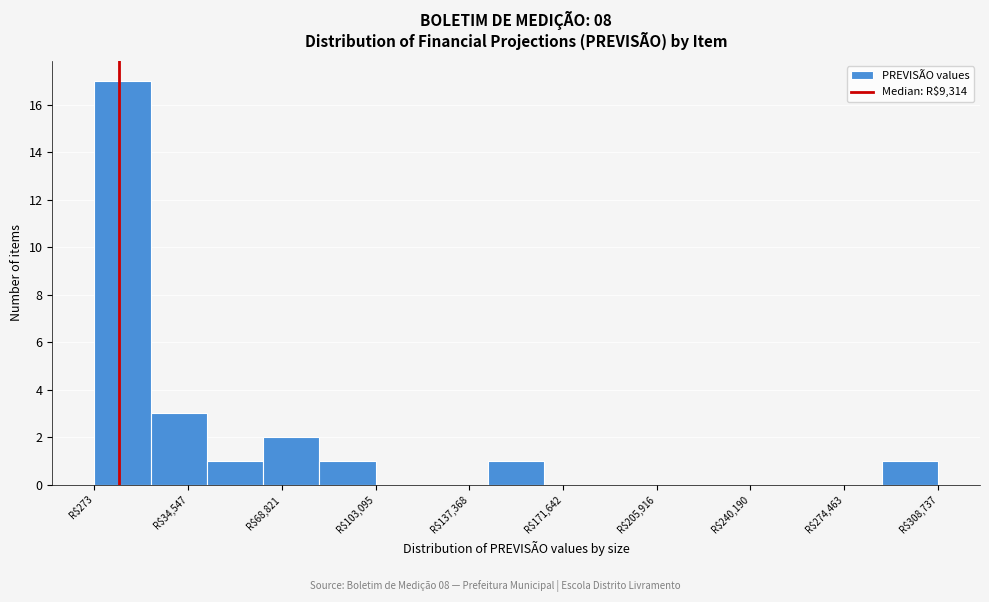

Reading left to right, list every bar in this chart as the range it spans on the x-axis followed by its height. Neither the bar edges nor the heights are printed on the chart, so give them approximately, as read against the axes.

0 to 20000: 17
20000 to 40000: 3
40000 to 60000: 1
60000 to 85000: 2
85000 to 105000: 1
105000 to 125000: 0
125000 to 145000: 0
145000 to 165000: 1
165000 to 185000: 0
185000 to 205000: 0
205000 to 225000: 0
225000 to 245000: 0
245000 to 270000: 0
270000 to 290000: 0
290000 to 310000: 1